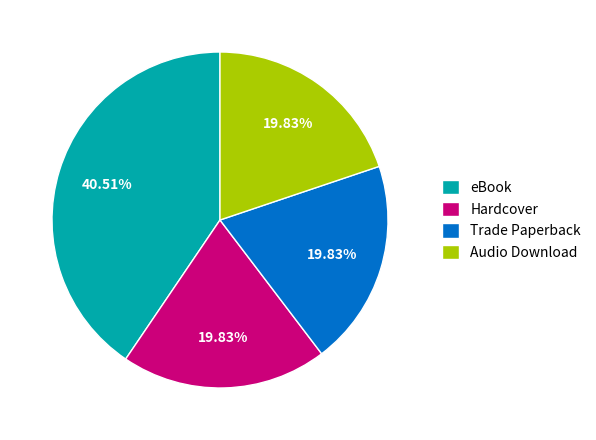

Which category has the biggest portion of the pie?

eBook